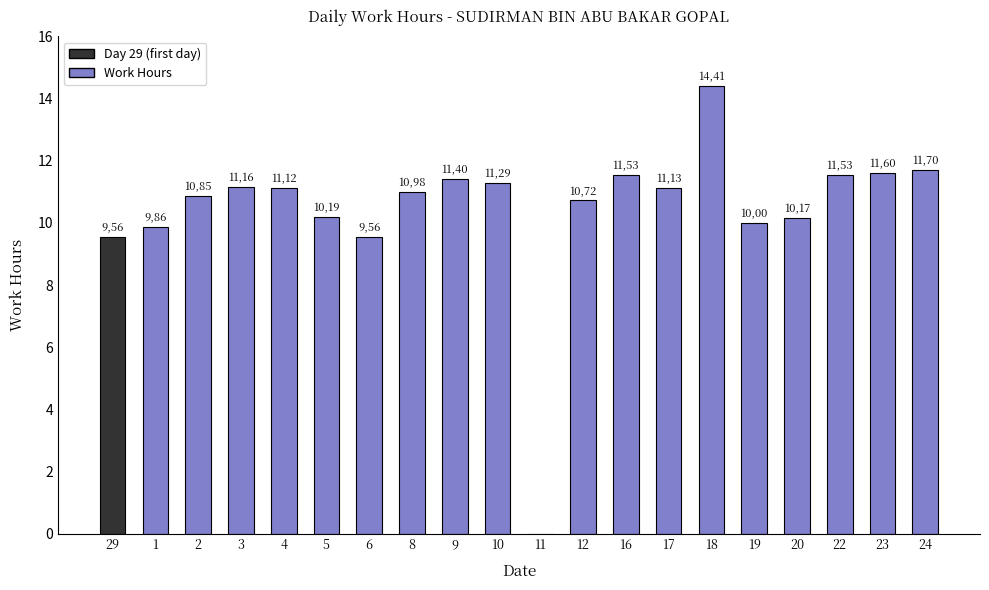

Are the bars horizontal?

No